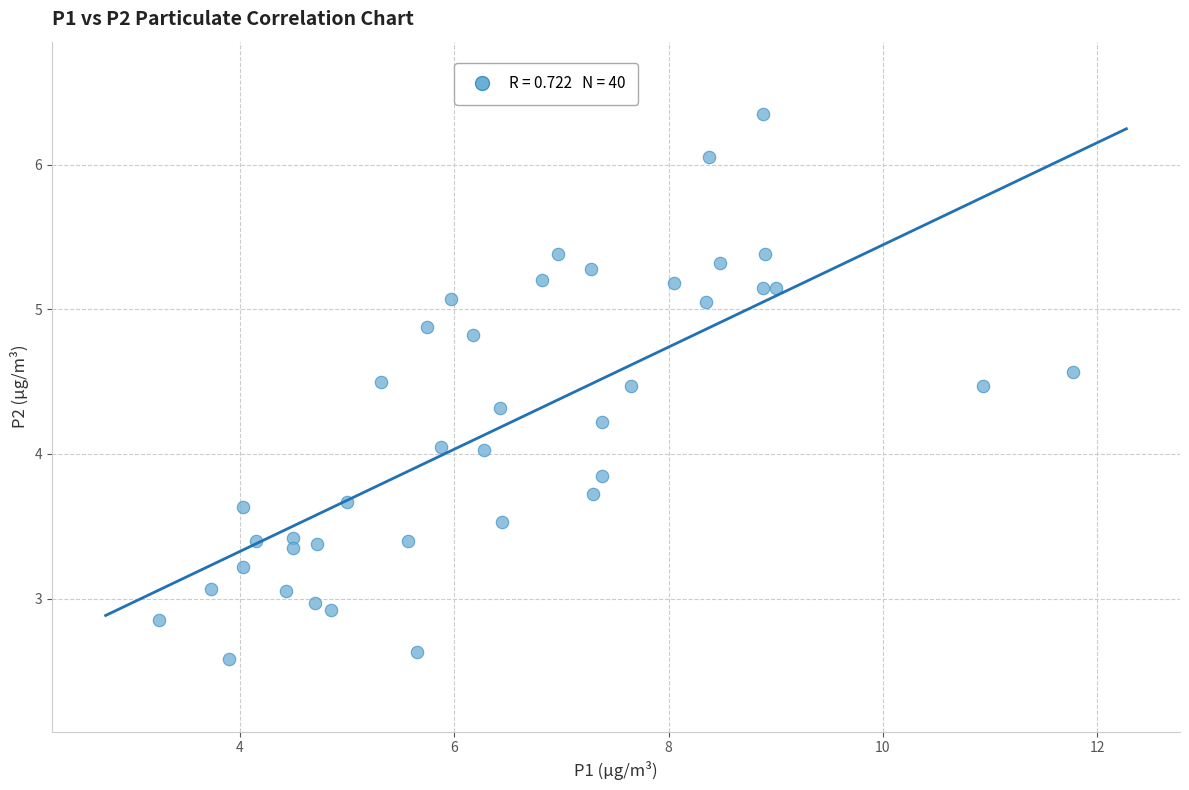

What is the range of Y values (max minus min)?

3.8